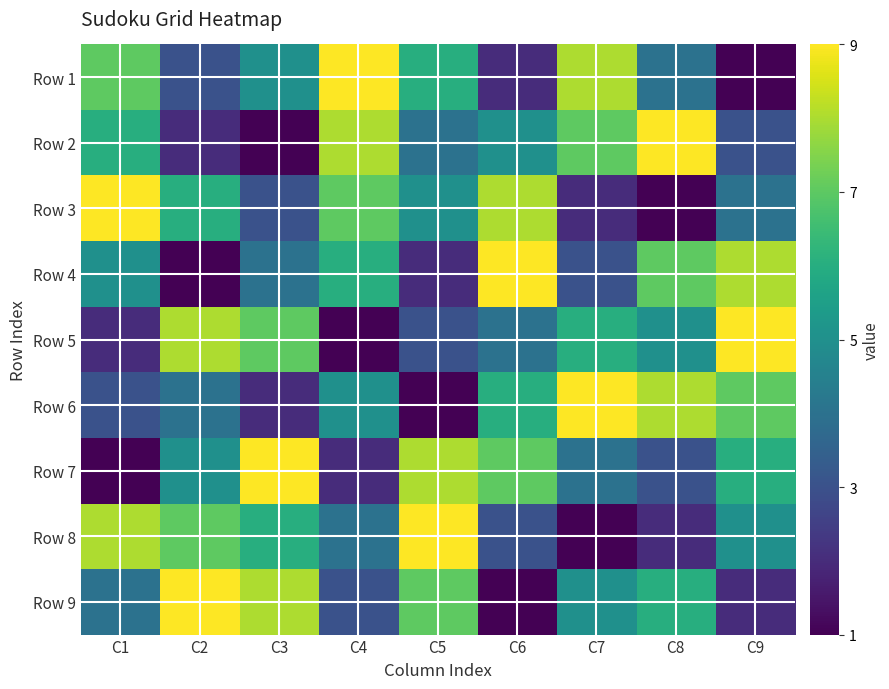

What is the minimum value shown in the chart?

1